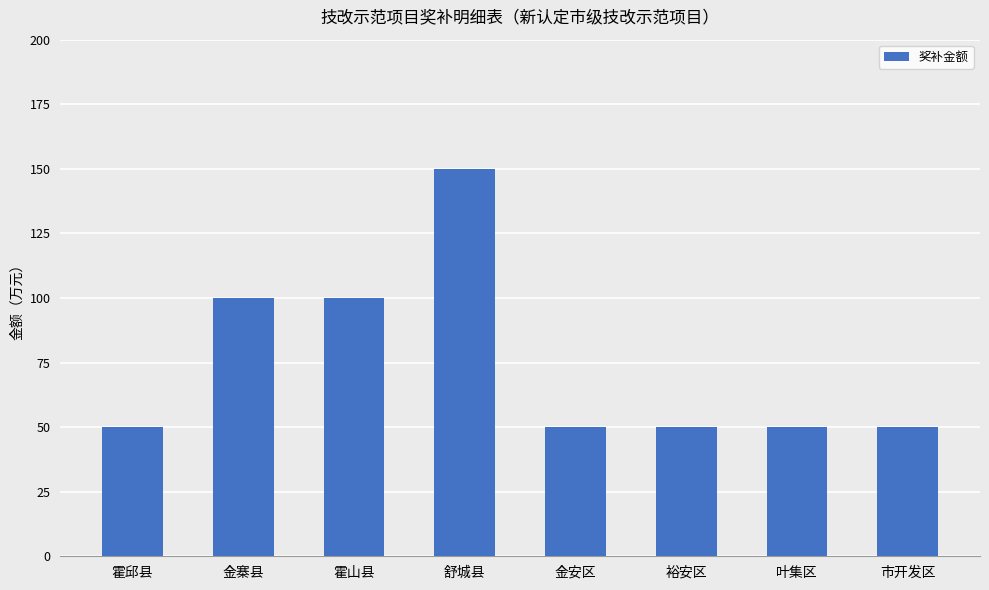

What is the difference between the maximum and minimum values?

100